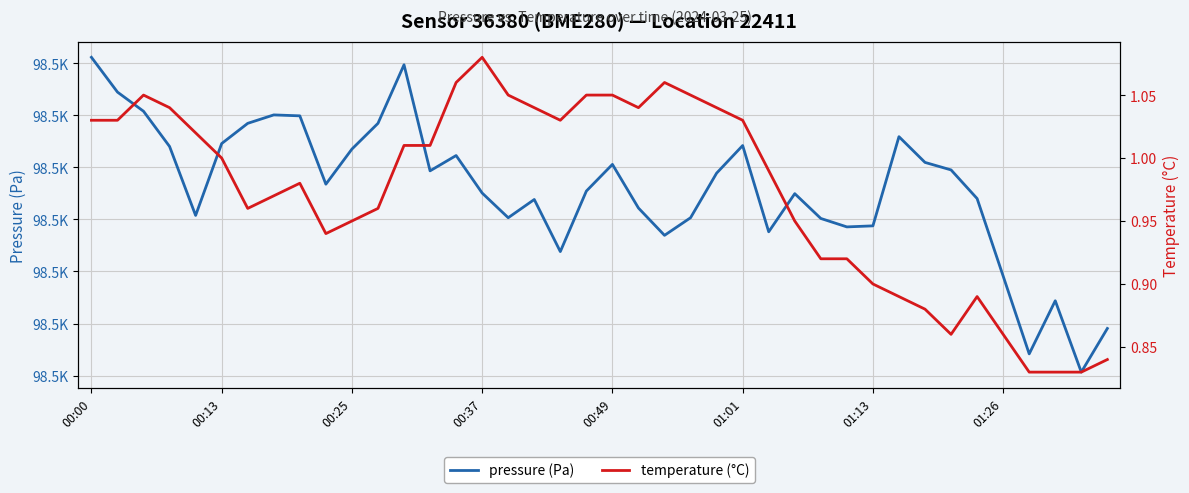

What position from the left is 00:25?

3